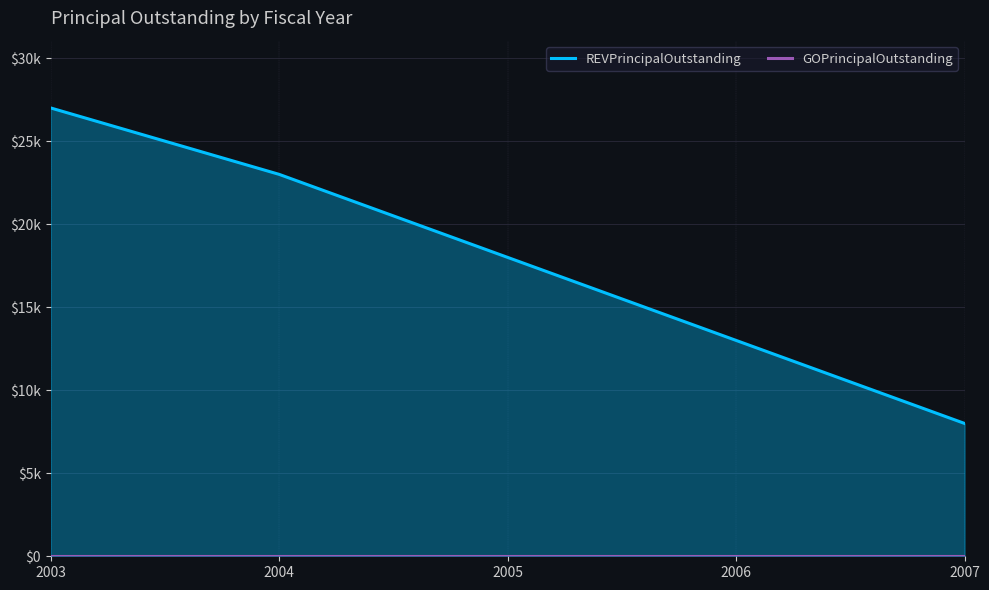

True or false: GOPrincipalOutstanding and REVPrincipalOutstanding intersect in this chart.

False